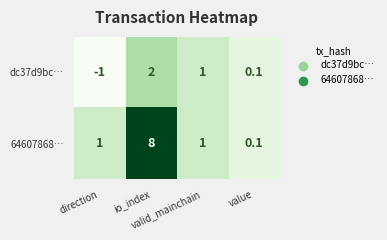

Which category has the highest value across all series?

io_index